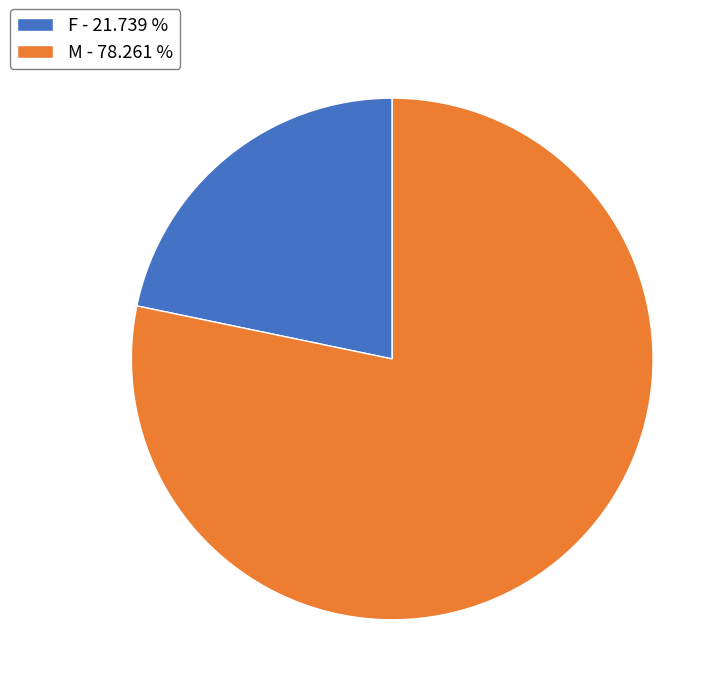

Combined, do M - 78.261 % and F - 21.739 % account for over 50%?

Yes